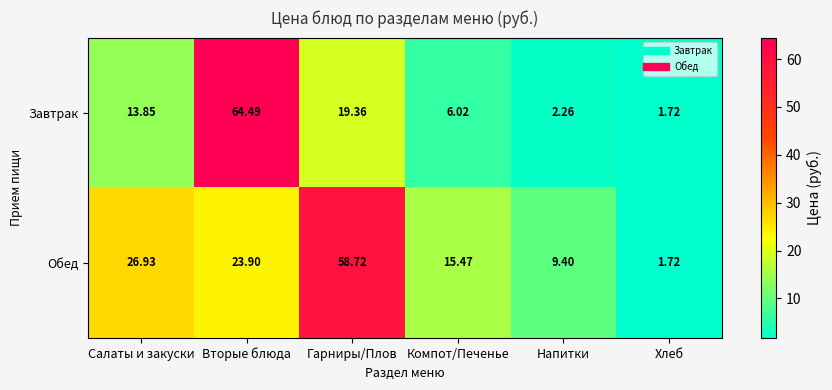

At which label does Завтрак reach its peak?

Вторые блюда